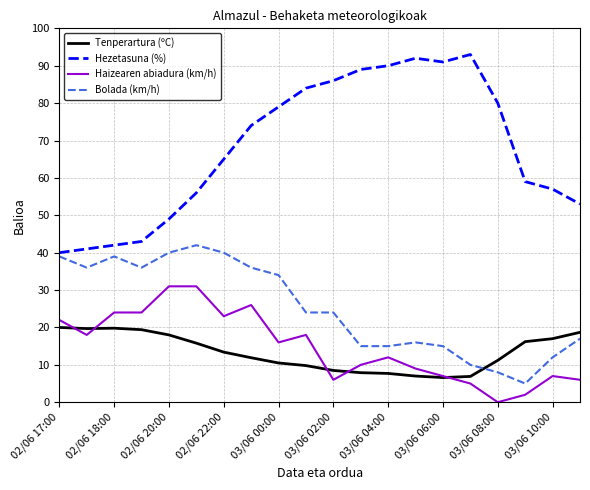

What is the difference between the maximum and minimum values in the Haizearen abiadura (km/h) series?

31.0